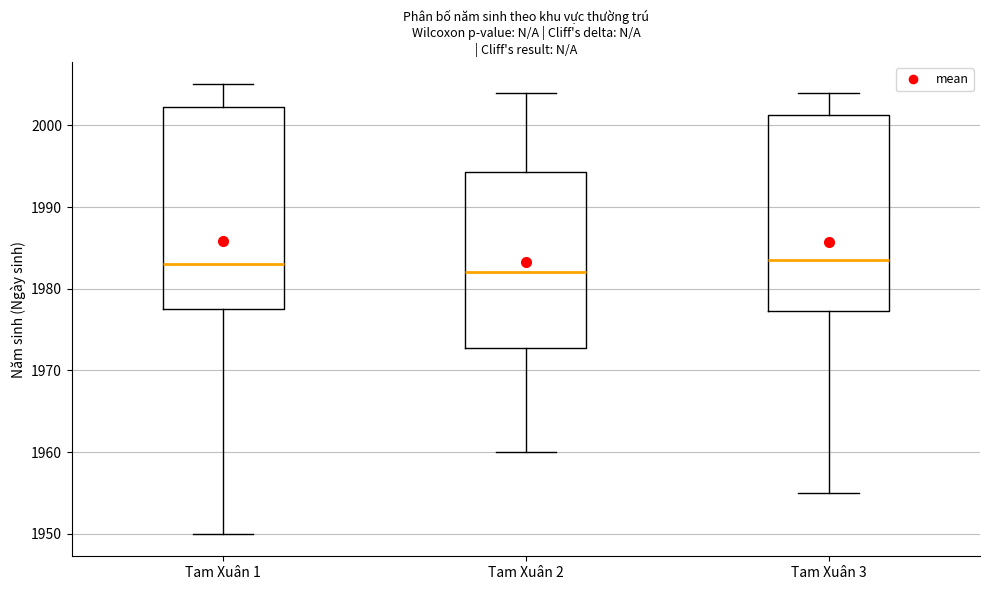

Reading left to right, transcribe this box plot: for each box, give where its median line is, the range the box spans, and where its two whiskers end, as read against the y-axis. The values are not printed on the chart, so give them approximately, as read against the axis.

Tam Xuân 1: median 1983, box 1978 to 2002, whiskers 1950 to 2005
Tam Xuân 2: median 1982, box 1973 to 1994, whiskers 1960 to 2004
Tam Xuân 3: median 1984, box 1977 to 2001, whiskers 1955 to 2004